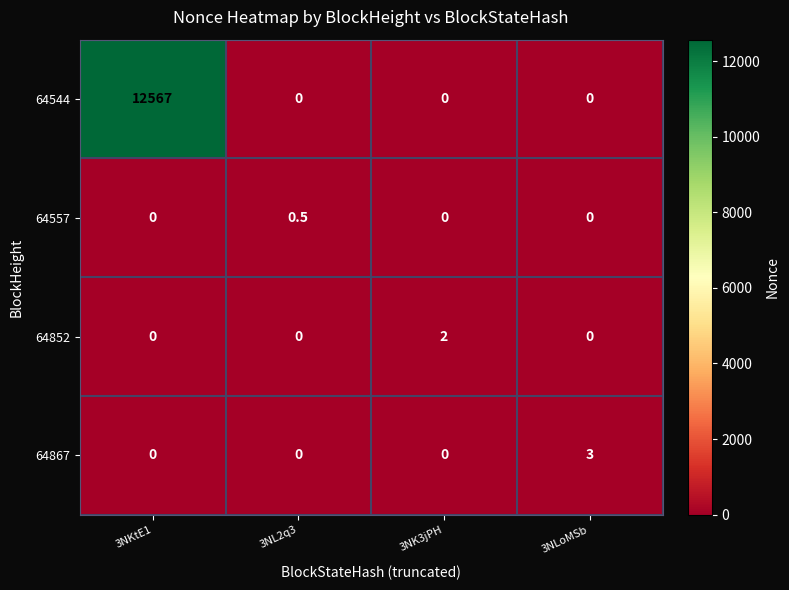

Which series has the largest total across all categories?

64544